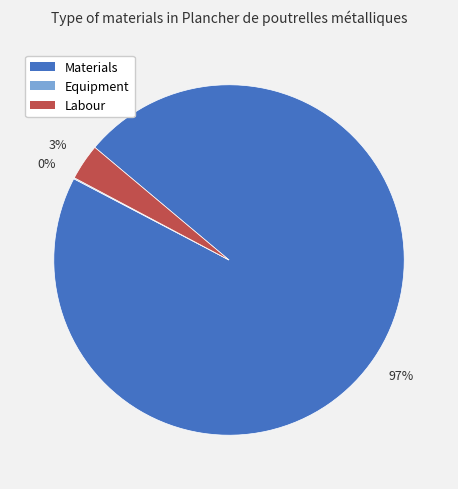

Does any single category account for the majority?

Yes